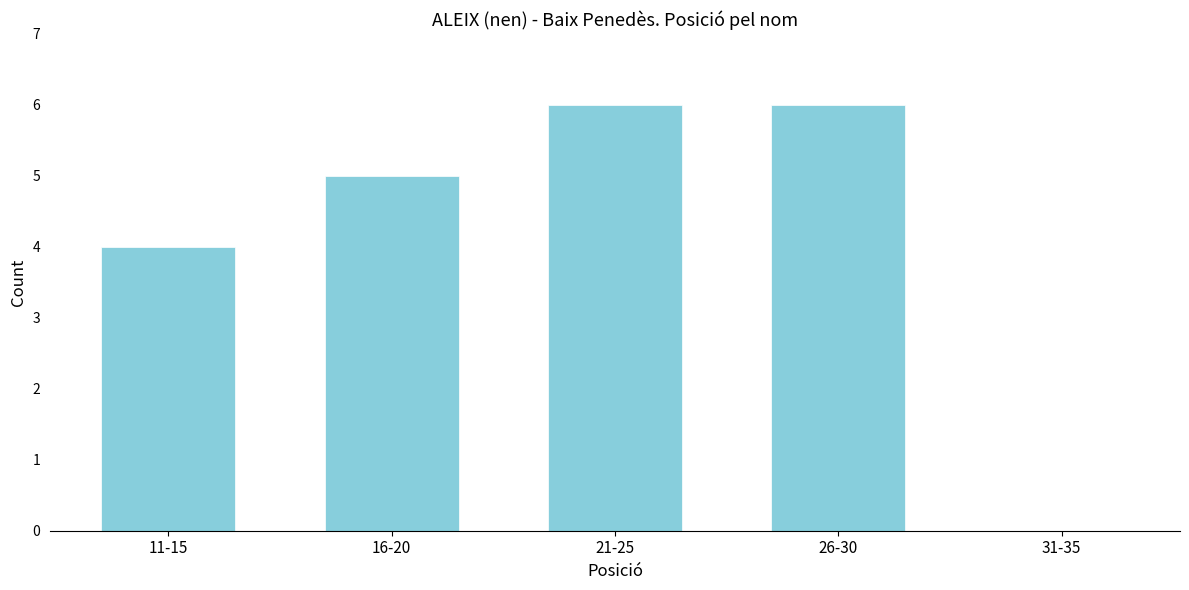

Reading left to right, transcribe all the data shown in this chart.

11-15=4	16-20=5	21-25=6	26-30=6	31-35=0